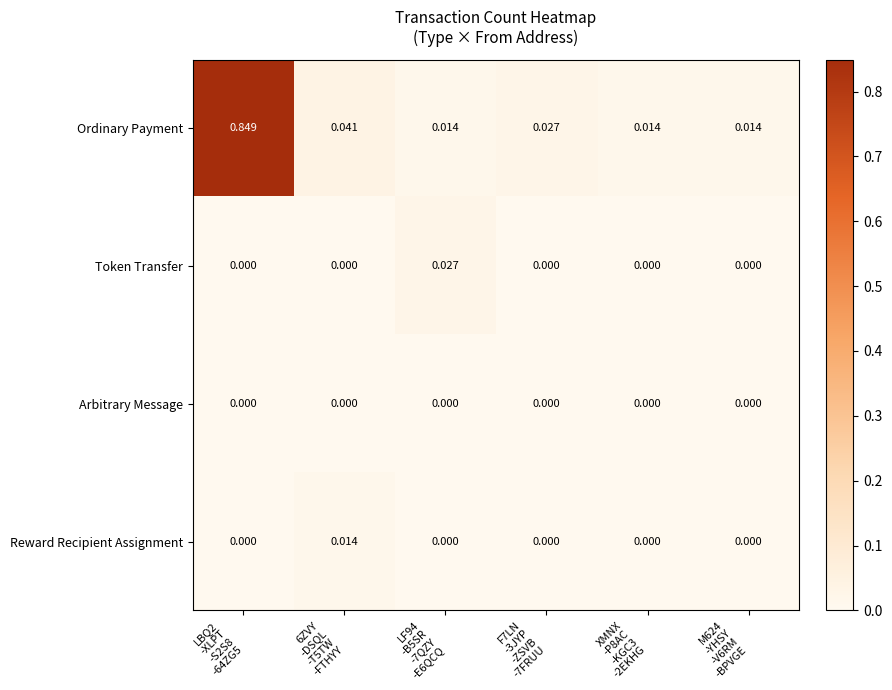

Which series has the largest total across all categories?

Ordinary Payment